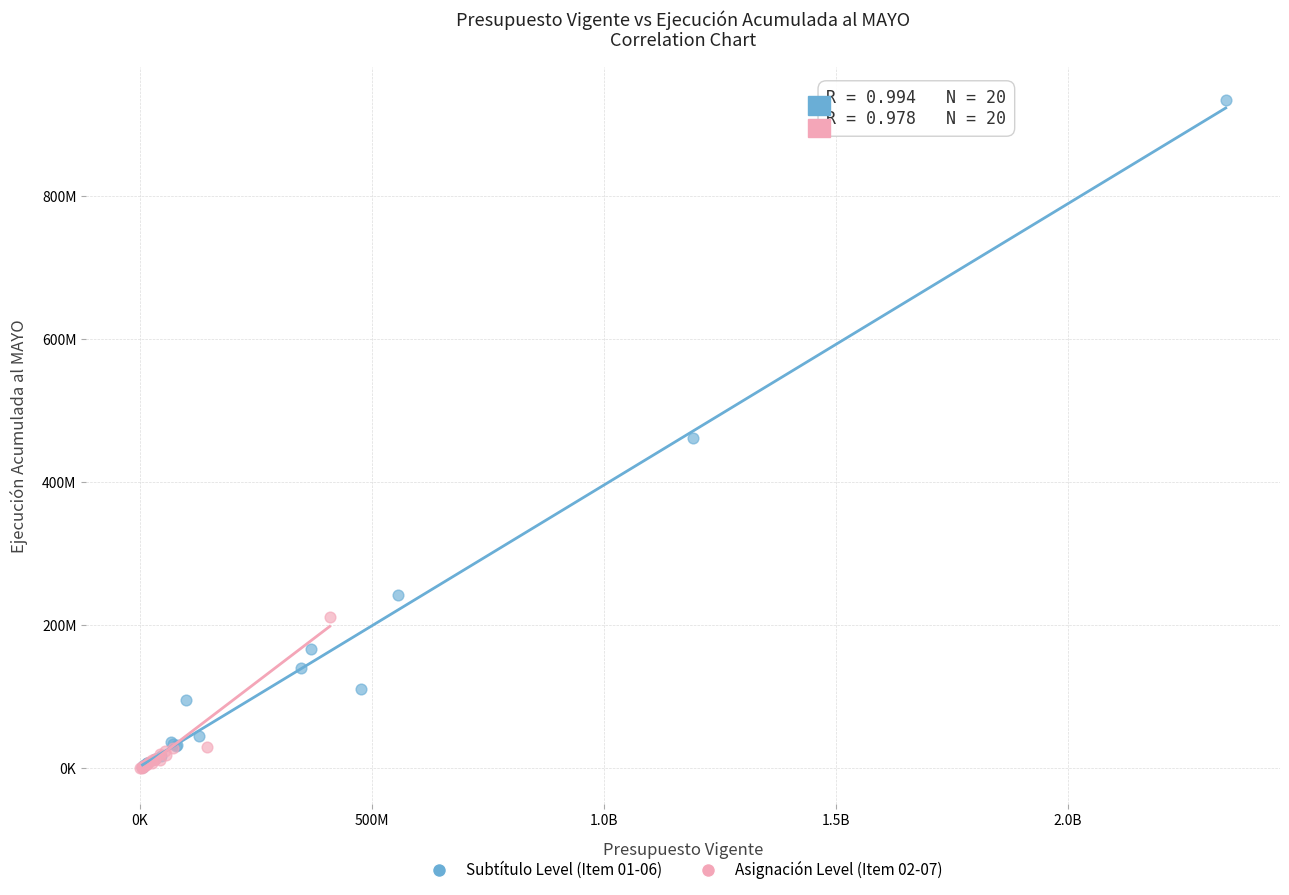

Which series has the largest Y range (max minus min)?

Subtítulo Level (Item 01-06)